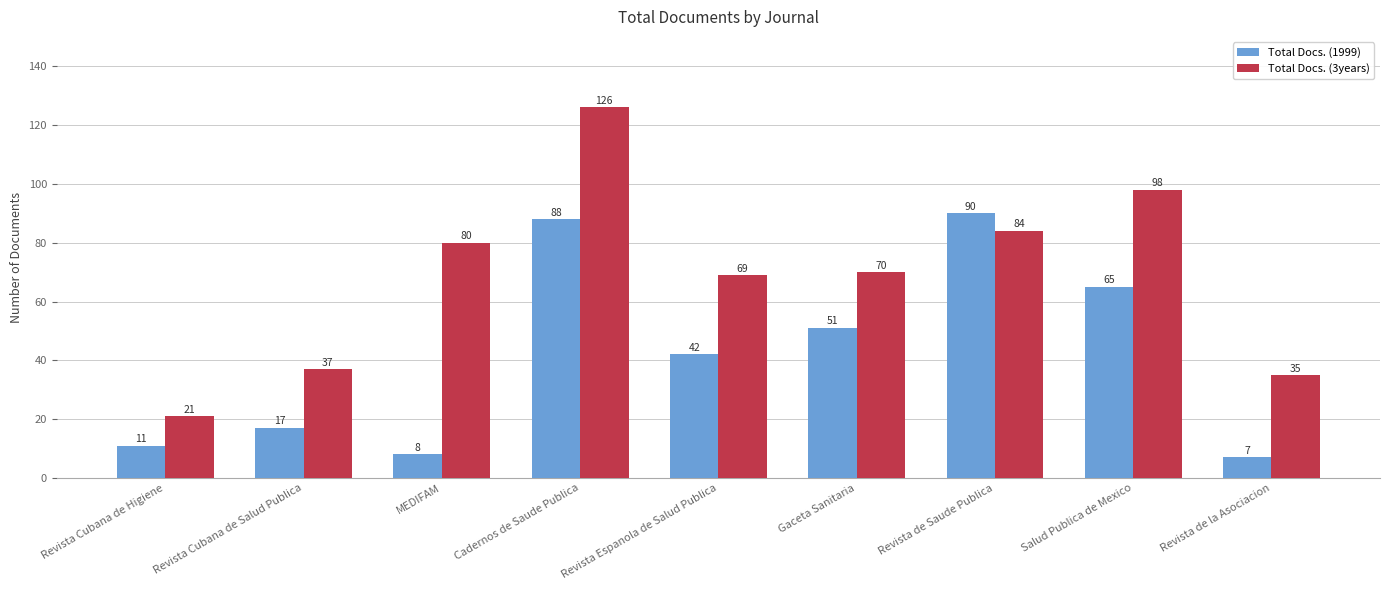

List the series in order of their overall mean, lowest first.

Total Docs. (1999), Total Docs. (3years)